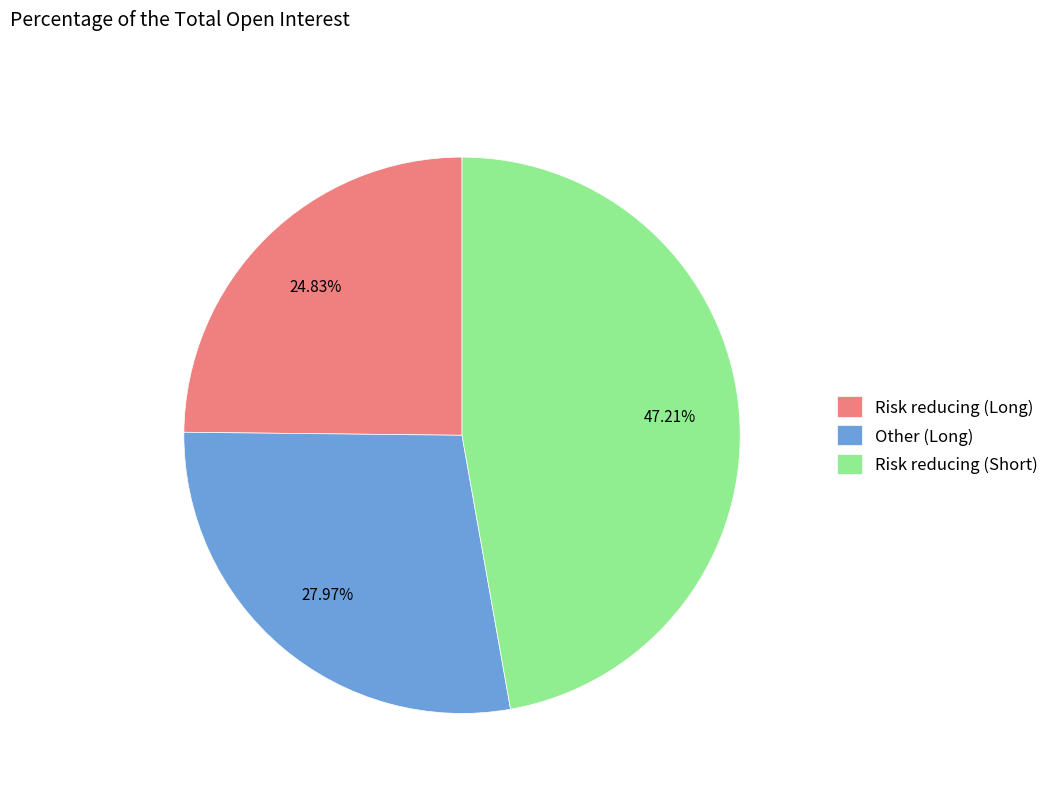

True or false: Risk reducing (Long) accounts for 25% of the total.

True